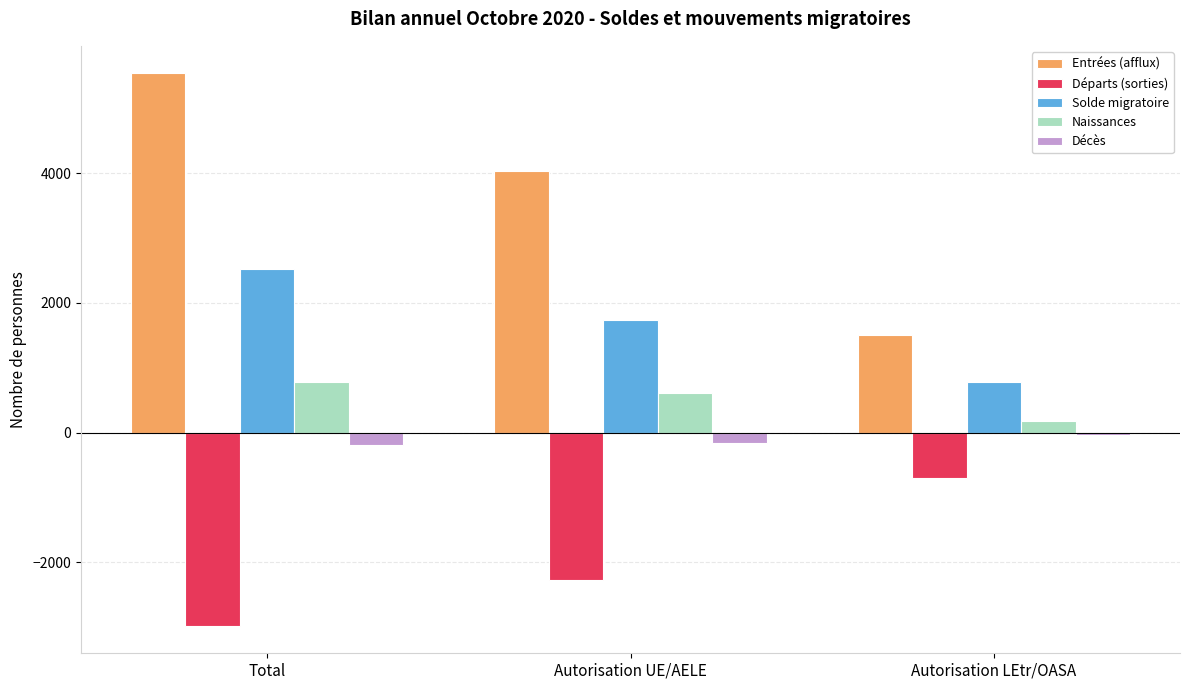

What is the difference between the maximum and minimum values in the Solde migratoire series?

1743